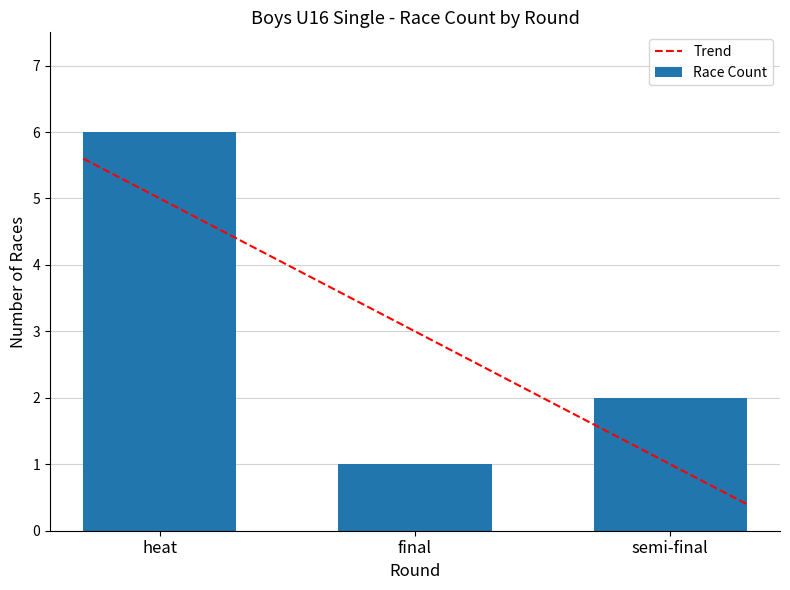

How many bars are there in total?

3